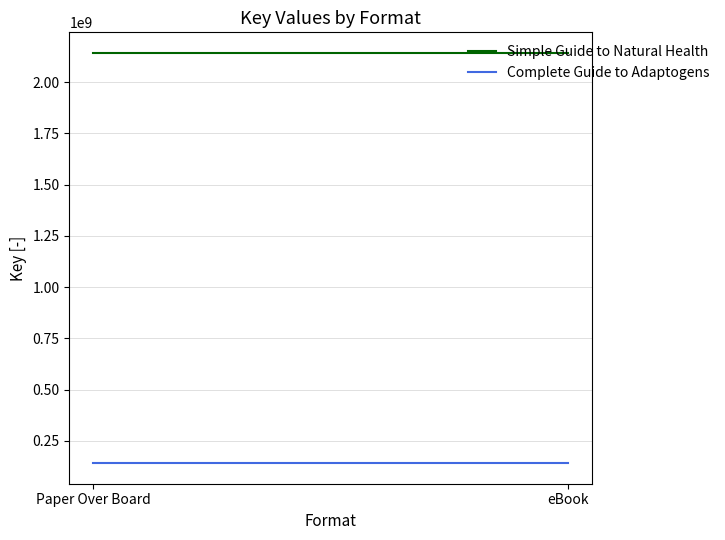

Between eBook and Paper Over Board, which is larger?

eBook